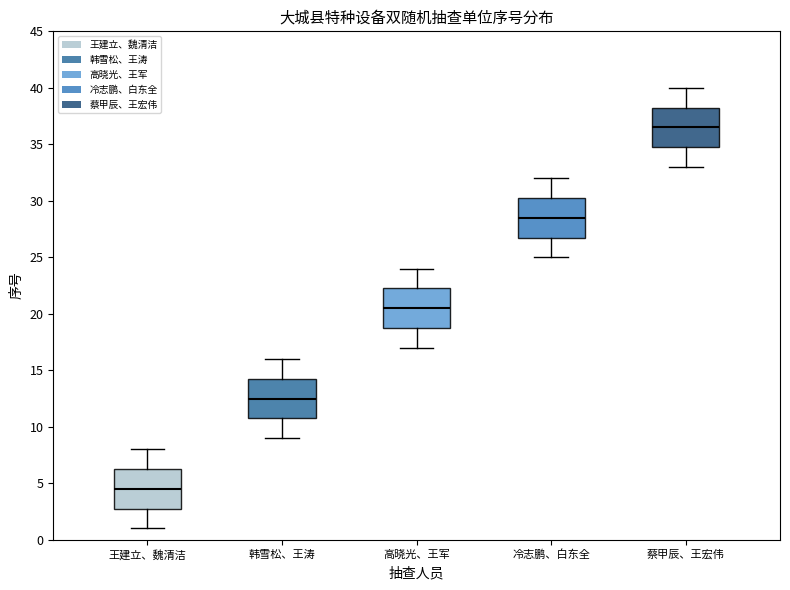

Reading left to right, transcribe this box plot: for each box, give where its median line is, the range the box spans, and where its two whiskers end, as read against the y-axis. The values are not printed on the chart, so give them approximately, as read against the axis.

王建立、魏清洁: median 4.5, box 3.0 to 6.5, whiskers 1.0 to 8.0
韩雪松、王涛: median 12.5, box 11.0 to 14.5, whiskers 9.0 to 16.0
高晓光、王军: median 20.5, box 19.0 to 22.5, whiskers 17.0 to 24.0
冷志鹏、白东全: median 28.5, box 27.0 to 30.5, whiskers 25.0 to 32.0
蔡甲辰、王宏伟: median 36.5, box 35.0 to 38.5, whiskers 33.0 to 40.0